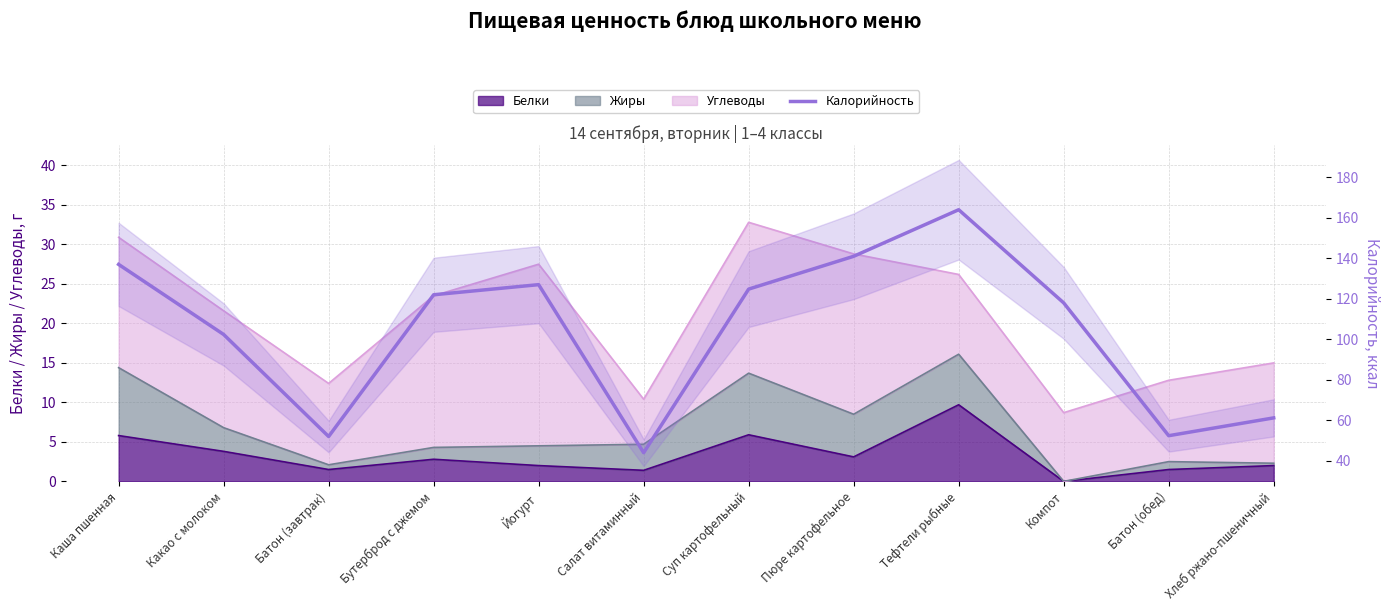

At which label does the data first exceed 122?

Каша пшенная